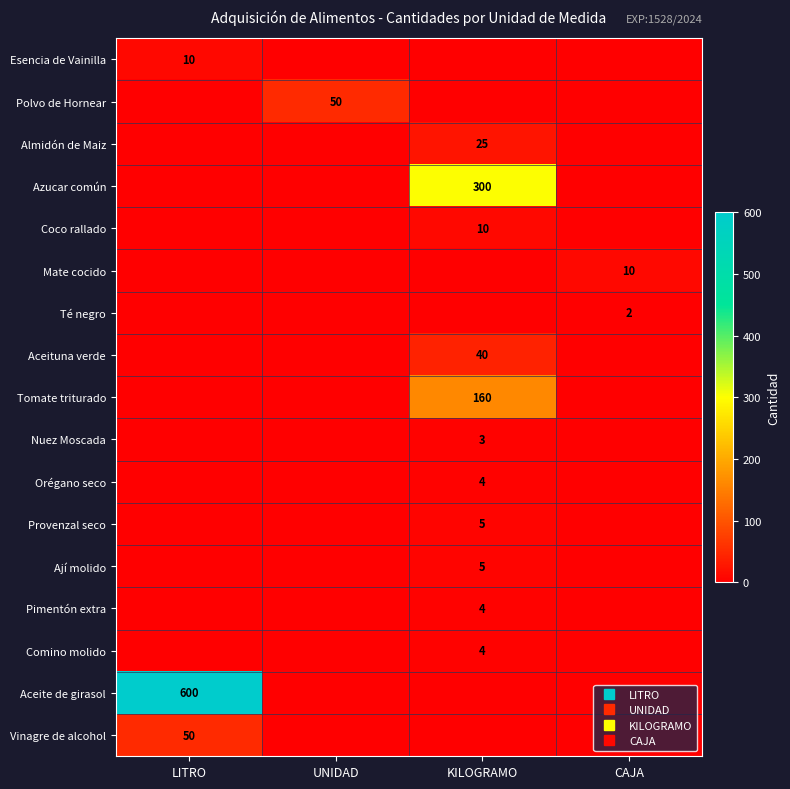

True or false: Almidón de Maiz has a value of 0 at UNIDAD.

True